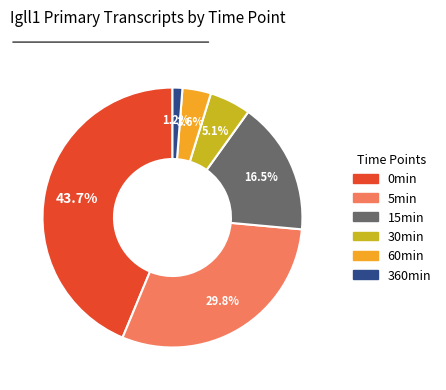

Combined, do 0min and 5min account for over 50%?

Yes